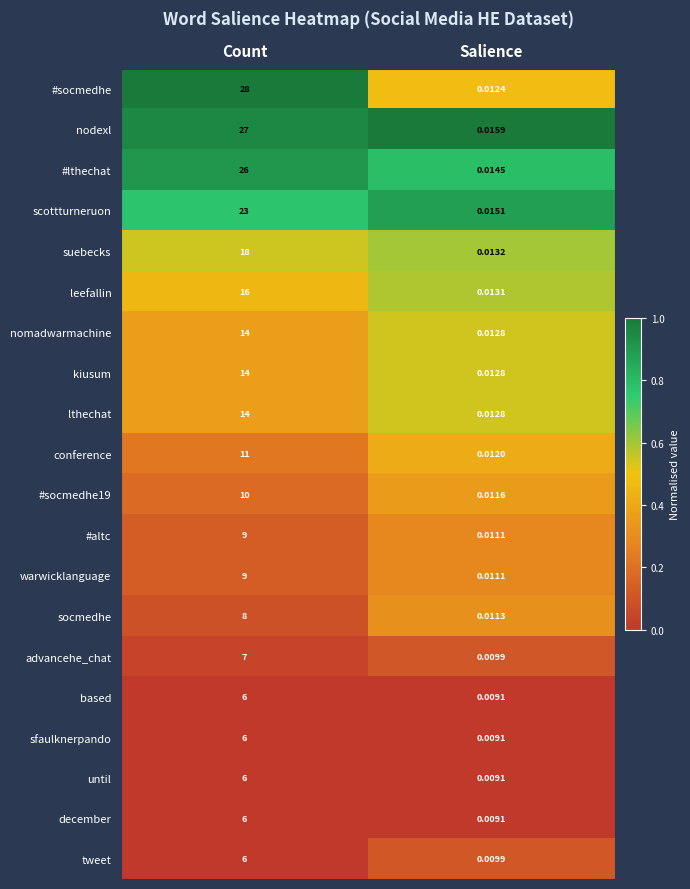

At which category is the sum across all series the highest?

Count